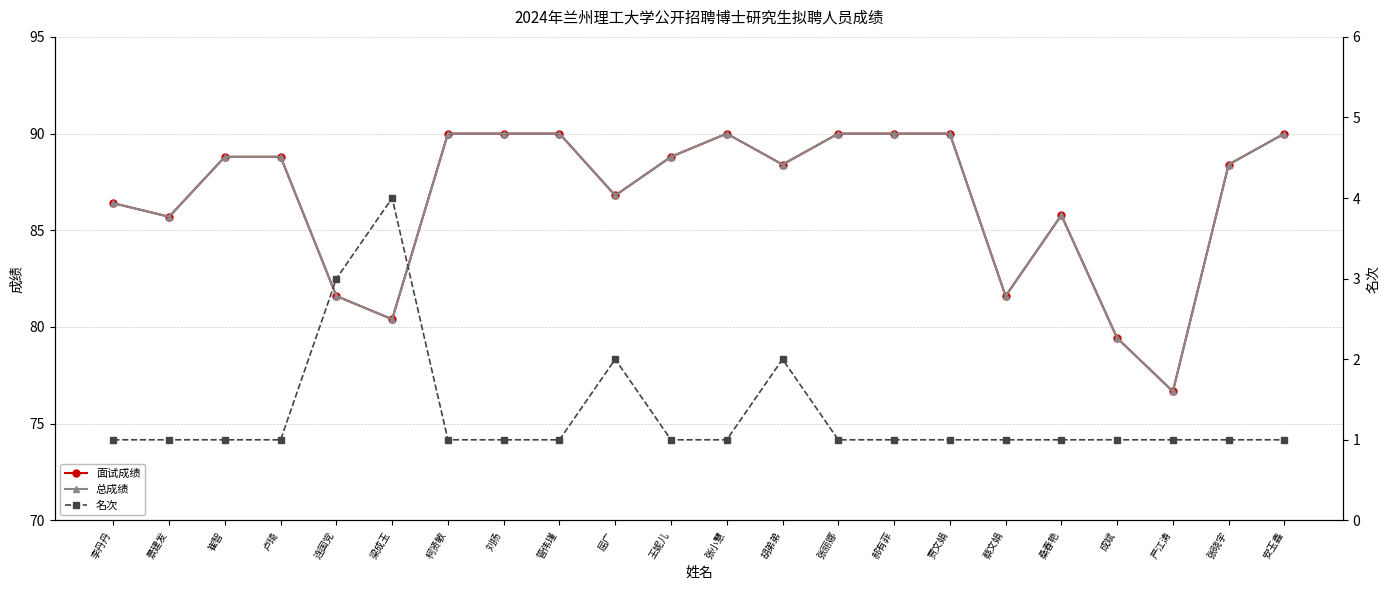

Reading left to right, extract all data points from this chart.

面试成绩: 86.4	85.7	88.8	88.8	81.6	80.4	90.0	90.0	90.0	86.8	88.8	90.0	88.4	90.0	90.0	90.0	81.6	85.8	79.4	76.7	88.4	90.0
总成绩: 86.4	85.7	88.8	88.8	81.6	80.4	90.0	90.0	90.0	86.8	88.8	90.0	88.4	90.0	90.0	90.0	81.6	85.8	79.4	76.7	88.4	90.0
名次: 1.0	1.0	1.0	1.0	3.0	4.0	1.0	1.0	1.0	2.0	1.0	1.0	2.0	1.0	1.0	1.0	1.0	1.0	1.0	1.0	1.0	1.0